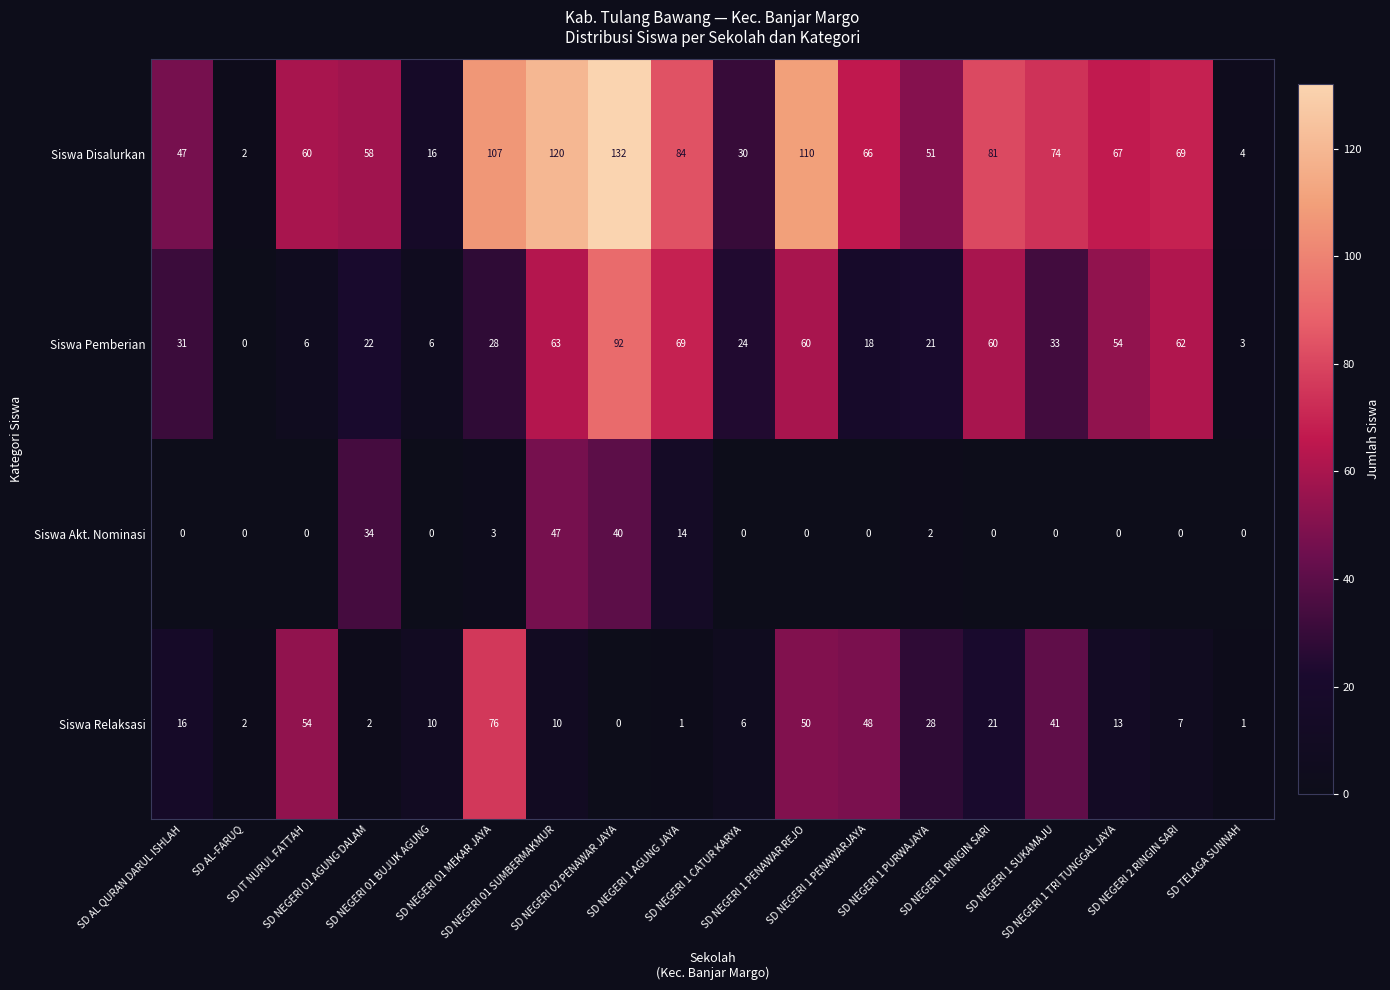

List the series in order of their peak value, highest first.

Siswa Disalurkan, Siswa Pemberian, Siswa Relaksasi, Siswa Akt. Nominasi